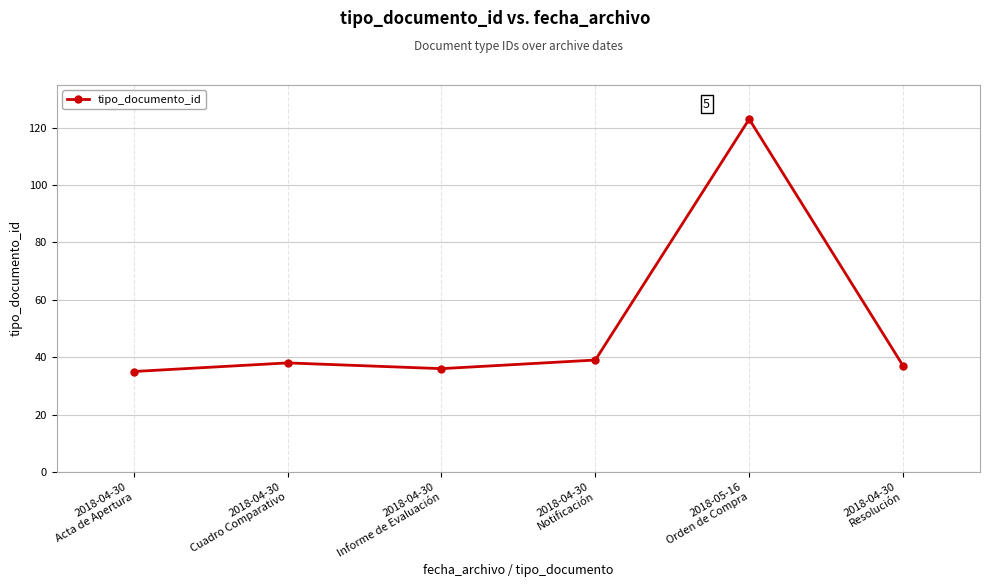

What is the smallest value displayed?

35